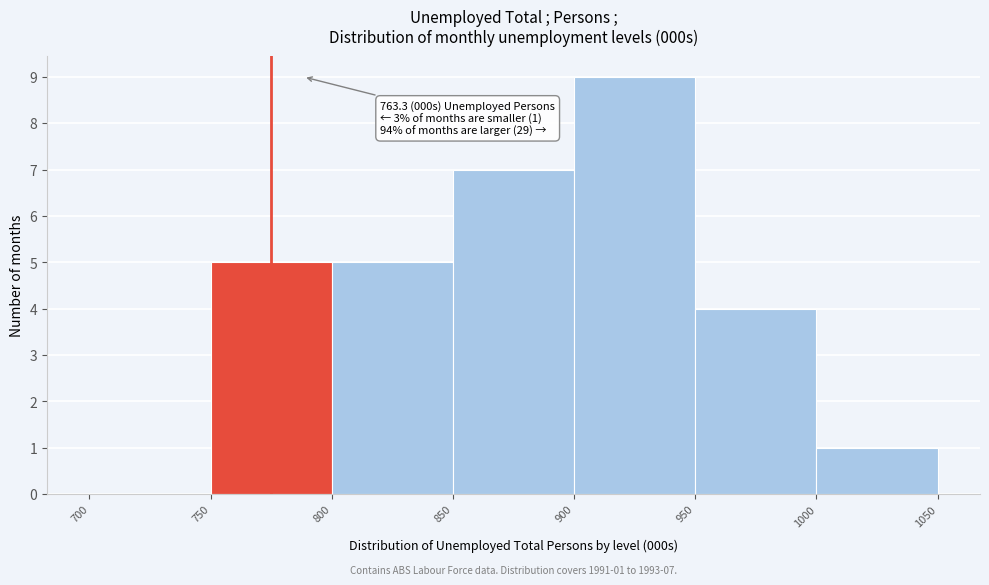

Which range on the x-axis has the tallest bar?

900 to 950